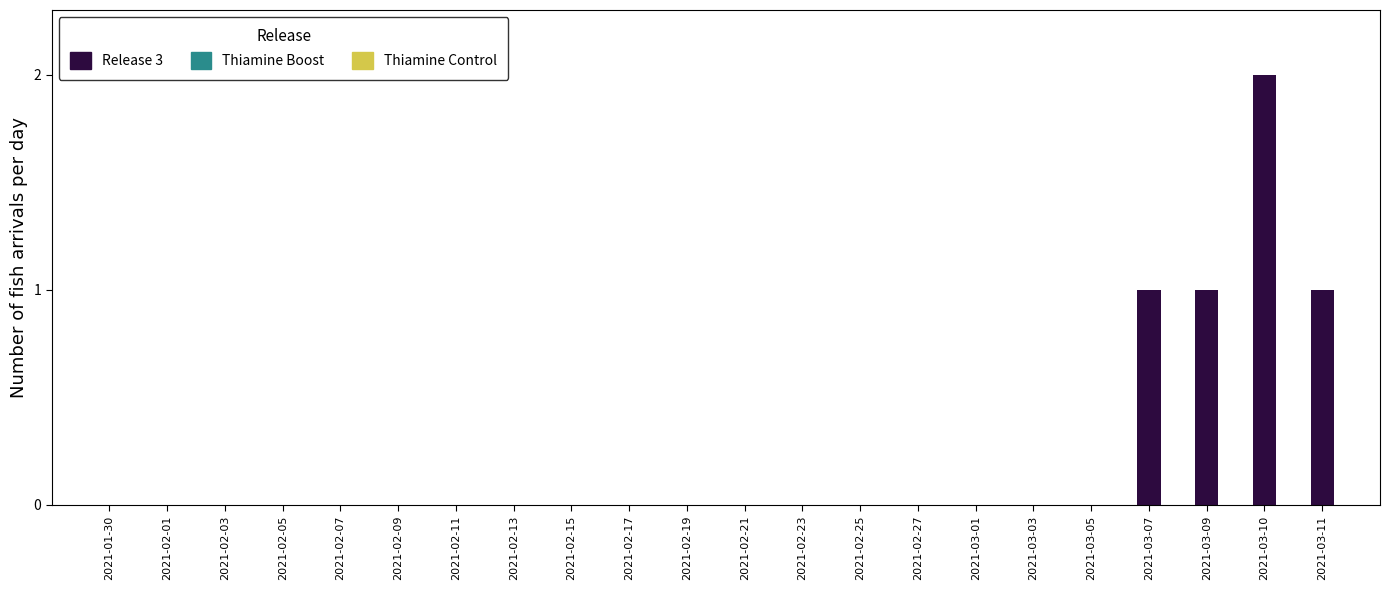

Reading left to right, what are all the values shown in this chart?

2021-03-07=1	2021-03-09=1	2021-03-10=2	2021-03-11=1